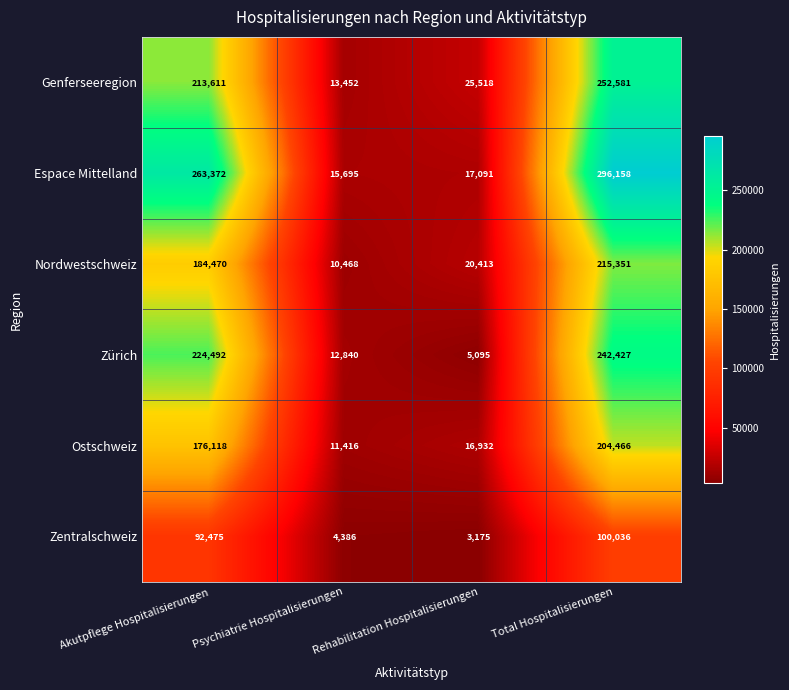

How many categories are shown in the chart?

4